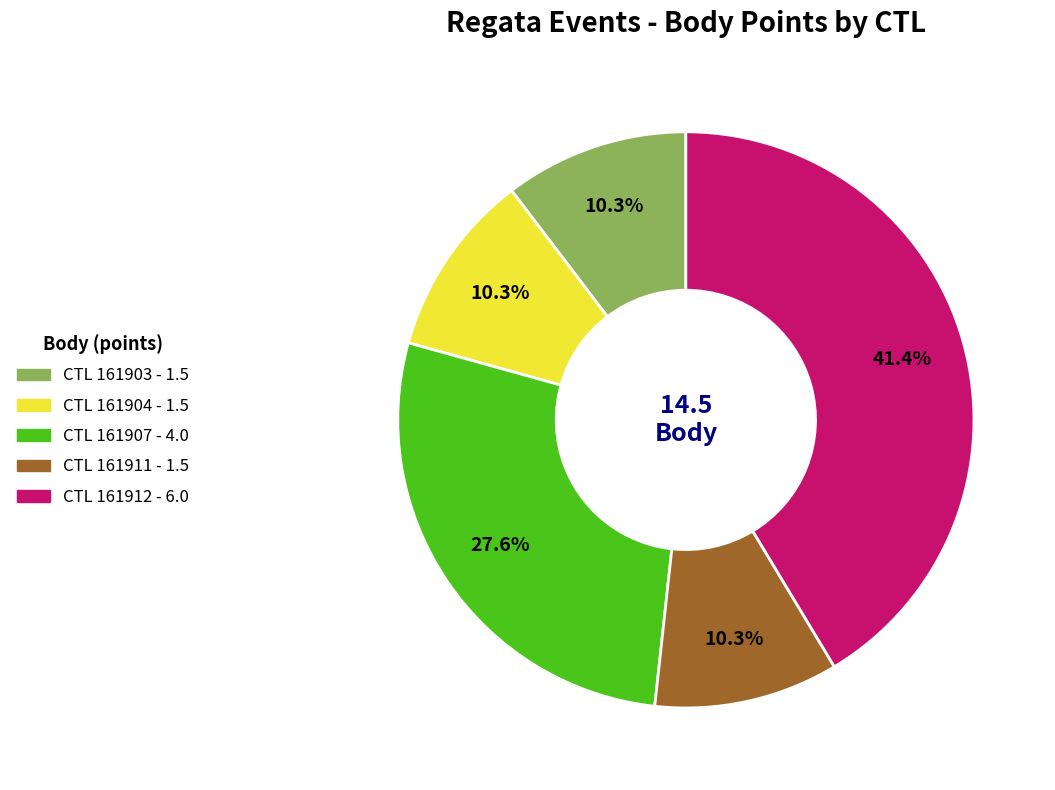

Does any single category account for the majority?

No